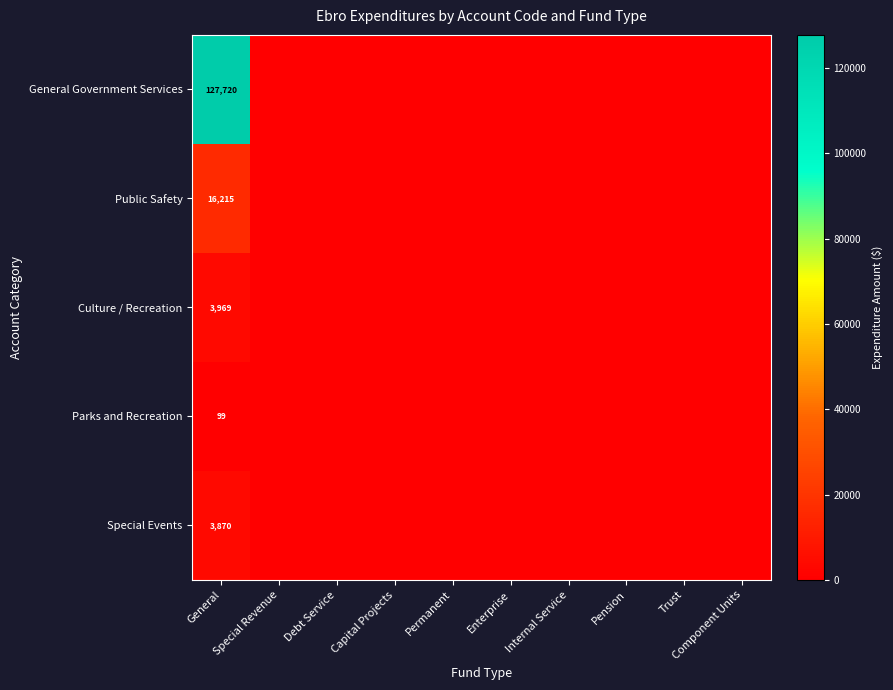

What is the spread (max minus min) of values at General?

127621